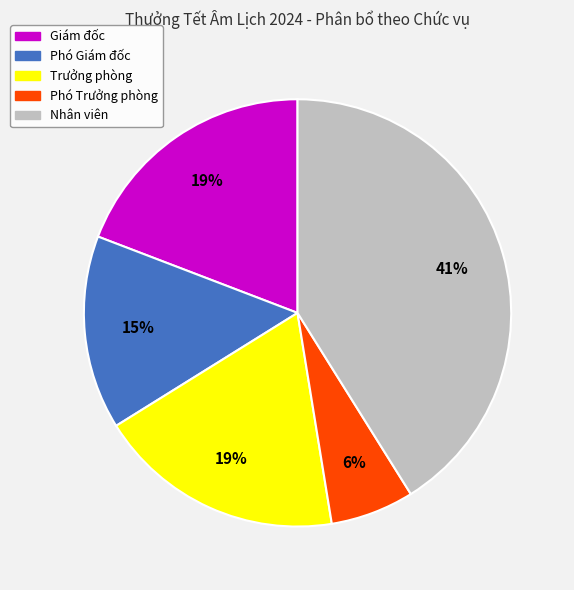

To the nearest percent, what portion does Nhân viên represent?

41%